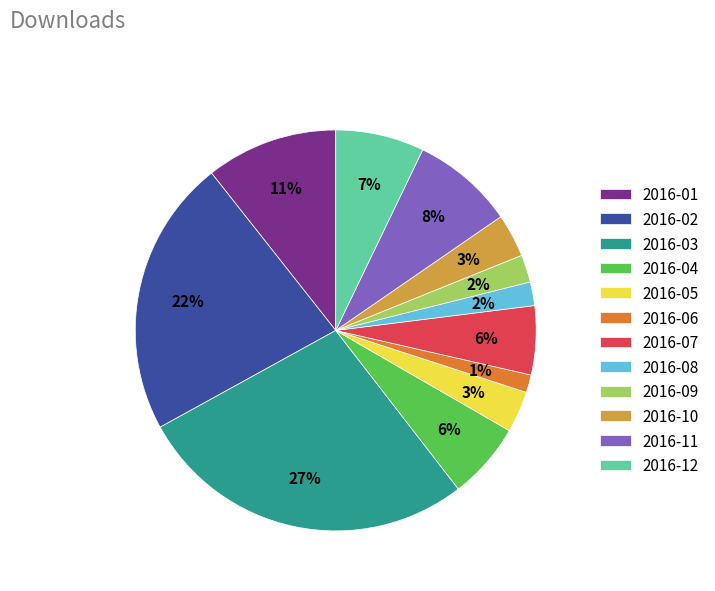

Is it true that 2016-07 is 19% of the pie?

False